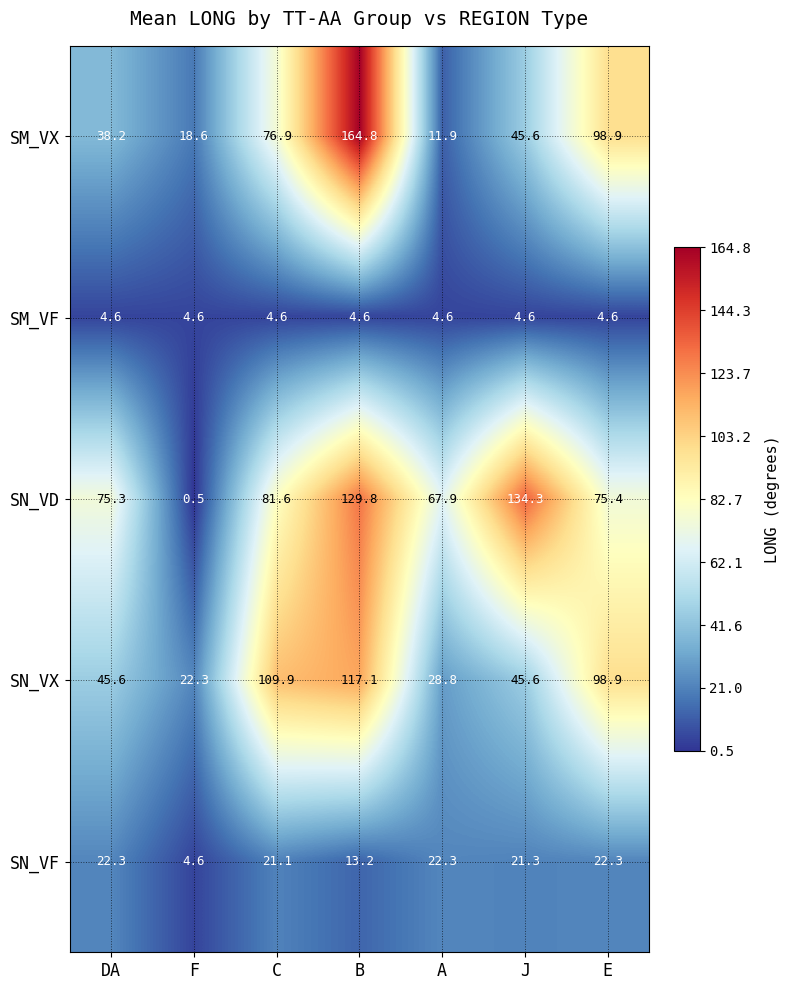

What is the spread (max minus min) of values at B?

160.2